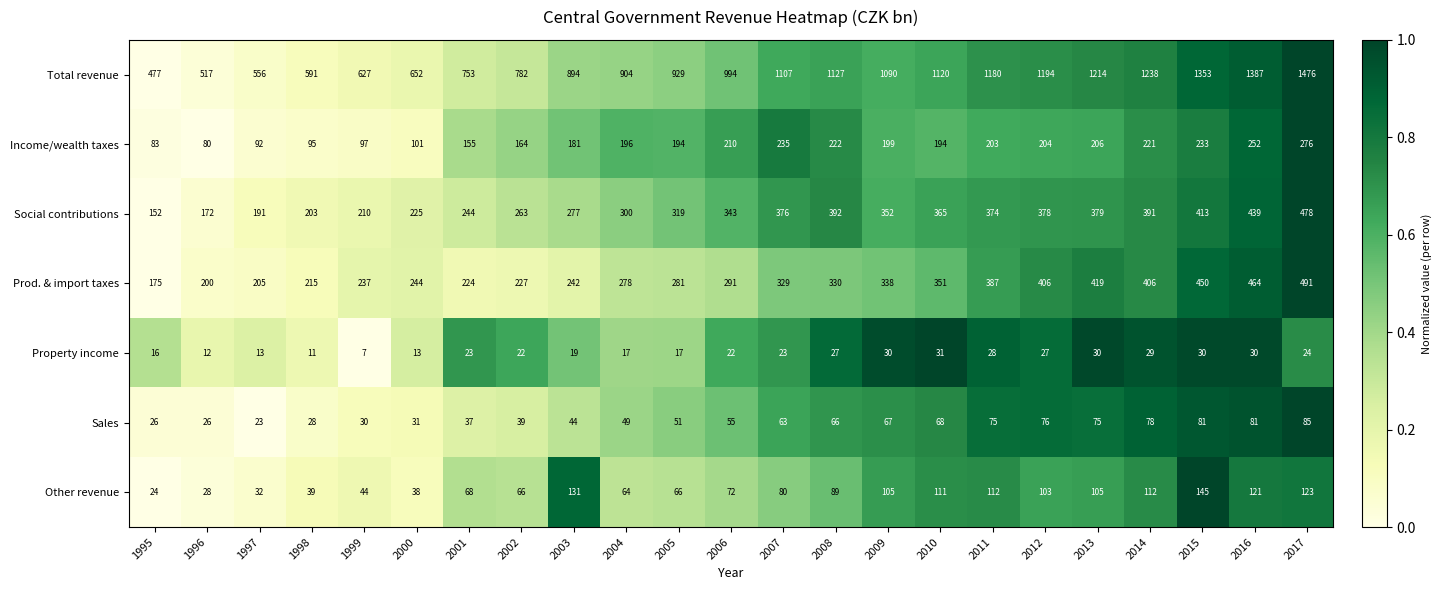

Is it true that Other revenue equals 109 at 2004?

False